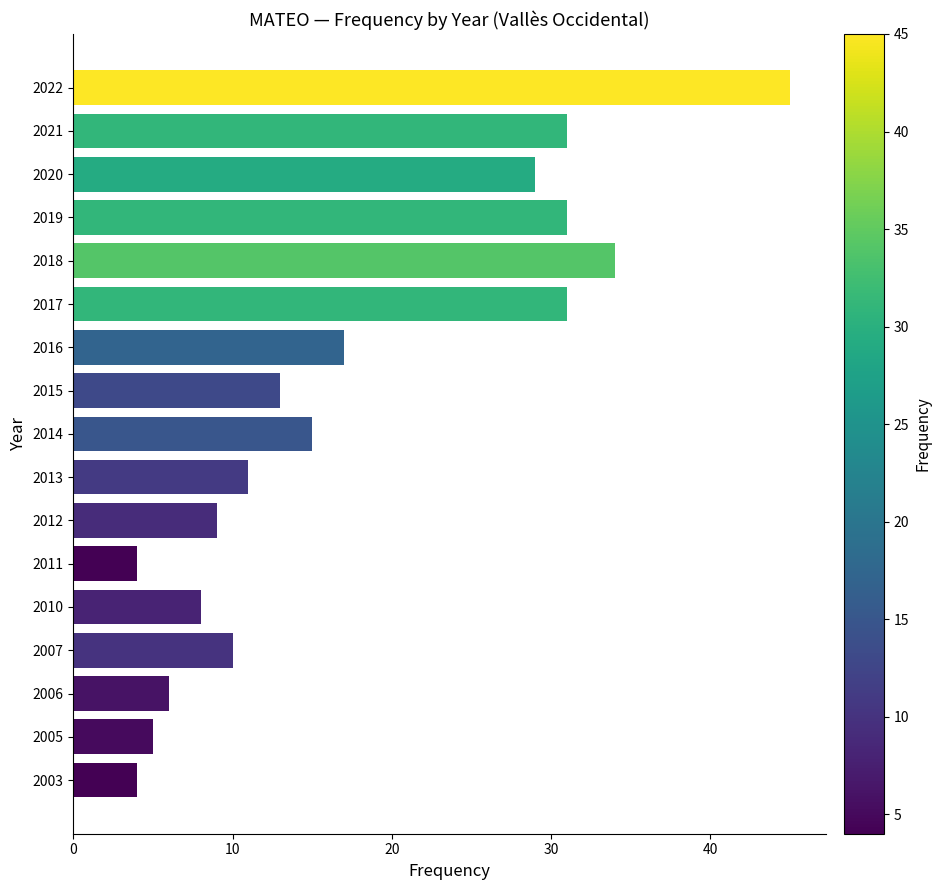

Read the value at 2020.

29